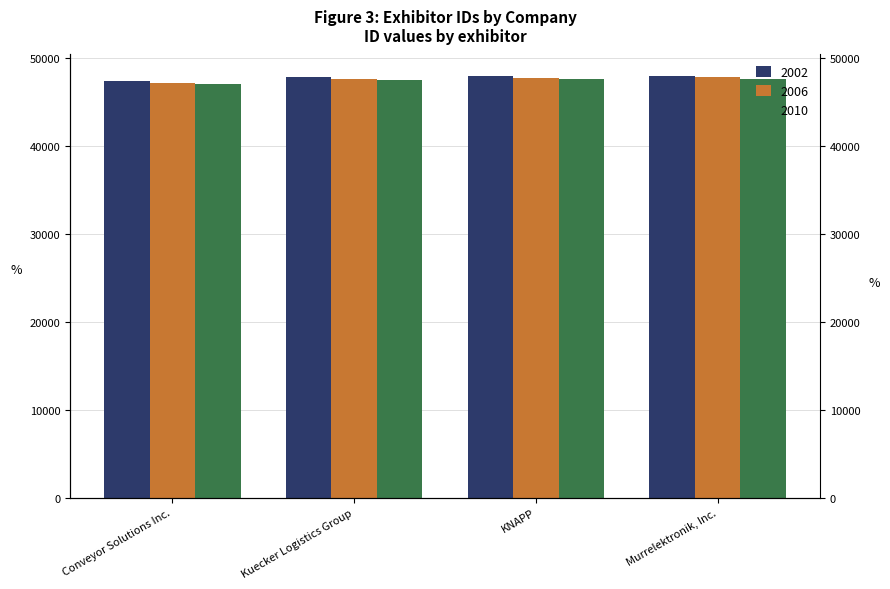

What is the difference between the 2006 values at Murrelektronik, Inc. and Kuecker Logistics Group?

146